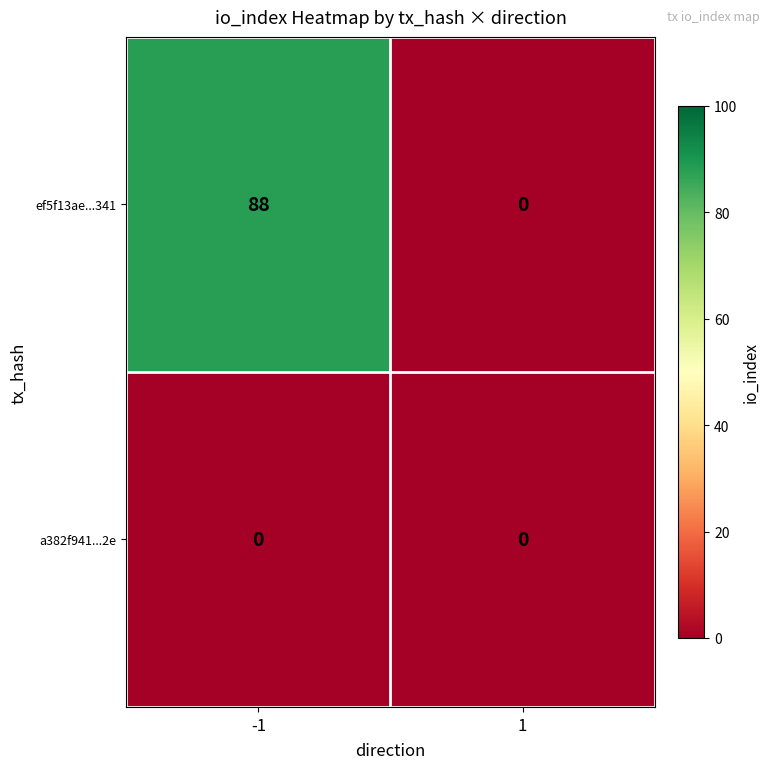

Which series has the widest spread of values?

ef5f13ae...341